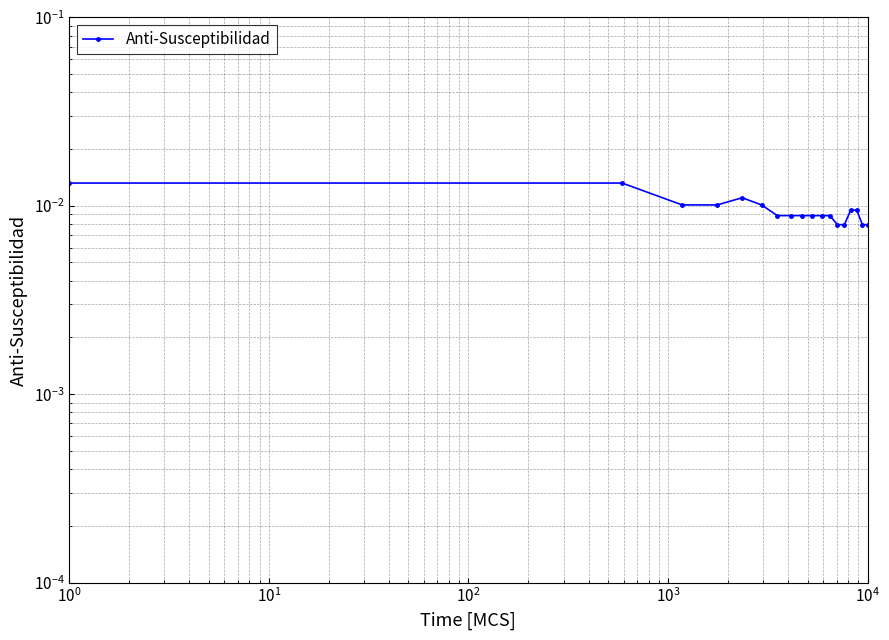

How many values are between 0 and 1?

18